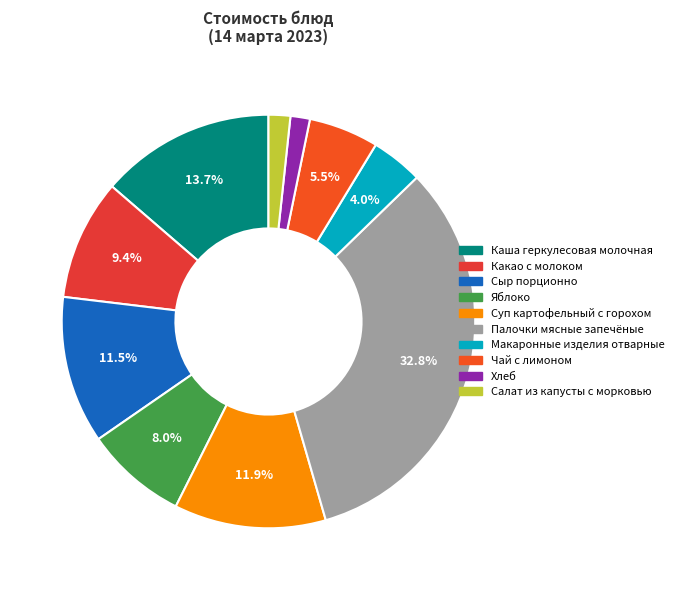

Approximately how many times larger is the value at Хлеб compared to Макаронные изделия отварные?

0.4